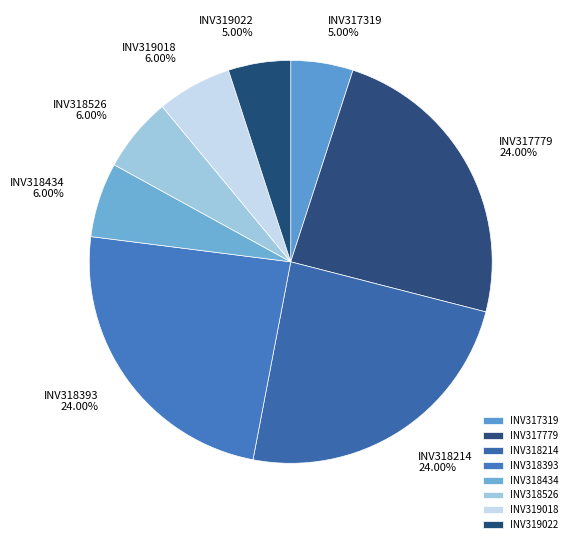

Count the number of slices in the pie.

8